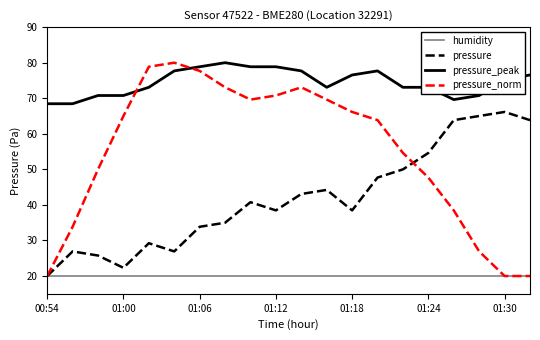

What is the maximum value for humidity?

20.0